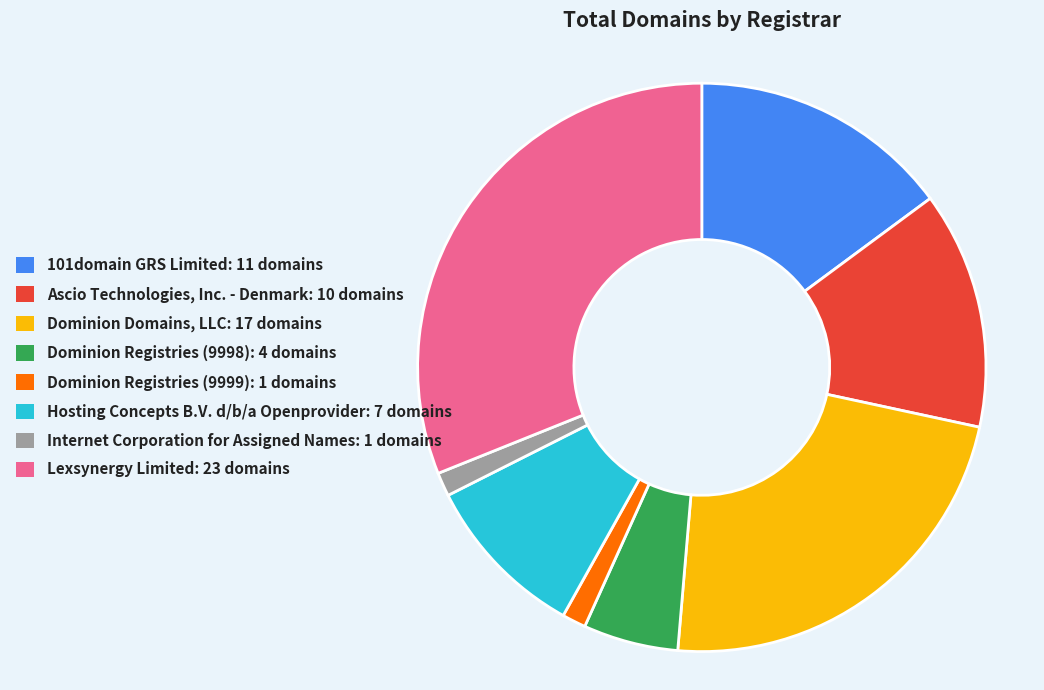

Is there any slice that represents more than half of the pie?

No